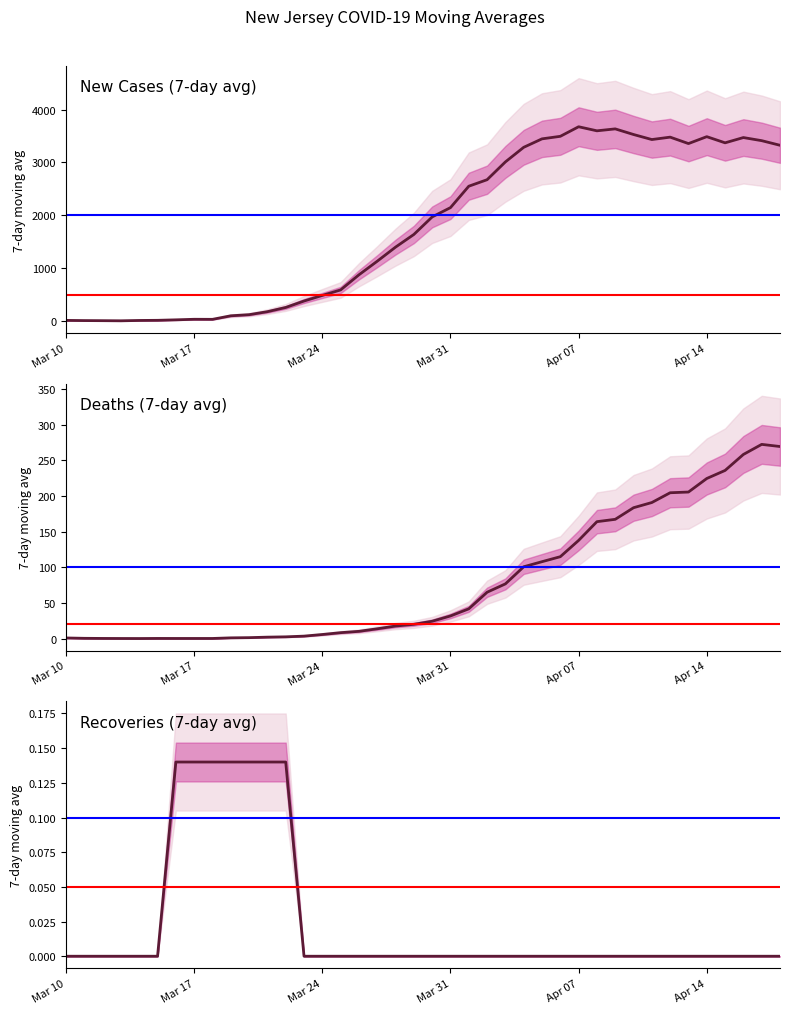

Reading left to right, list all the values displayed in this chart.

New Cases (7-day avg): 2020-03-10=15.0	2020-03-14=13.8	2020-03-18=34.9	2020-03-22=259.4	2020-03-26=876.3	2020-03-30=1970.3	2020-04-03=3010.0	2020-04-07=3674.3	2020-04-11=3432.4	2020-04-15=3370.4	2020-04-18=3324.1
Deaths (7-day avg): 2020-03-10=1.0	2020-03-14=0.2	2020-03-18=0.3	2020-03-22=2.6	2020-03-26=10.3	2020-03-30=24.4	2020-04-03=76.9	2020-04-07=137.9	2020-04-11=191.0	2020-04-15=236.0	2020-04-18=269.6
Recoveries (7-day avg): 2020-03-10=0.0	2020-03-14=0.0	2020-03-18=0.1	2020-03-22=0.1	2020-03-26=0.0	2020-03-30=0.0	2020-04-03=0.0	2020-04-07=0.0	2020-04-11=0.0	2020-04-15=0.0	2020-04-18=0.0